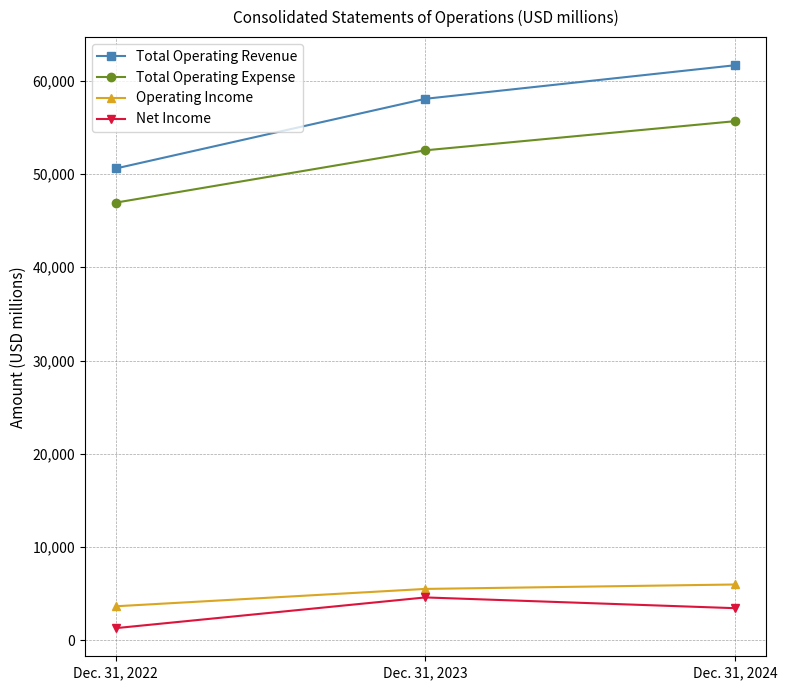

Reading right to left, extract all data points from this chart.

Total Operating Revenue: Dec. 31, 2024=61643	Dec. 31, 2023=58048	Dec. 31, 2022=50582
Total Operating Expense: Dec. 31, 2024=55648	Dec. 31, 2023=52527	Dec. 31, 2022=46921
Operating Income: Dec. 31, 2024=5995	Dec. 31, 2023=5521	Dec. 31, 2022=3661
Net Income: Dec. 31, 2024=3457	Dec. 31, 2023=4609	Dec. 31, 2022=1318